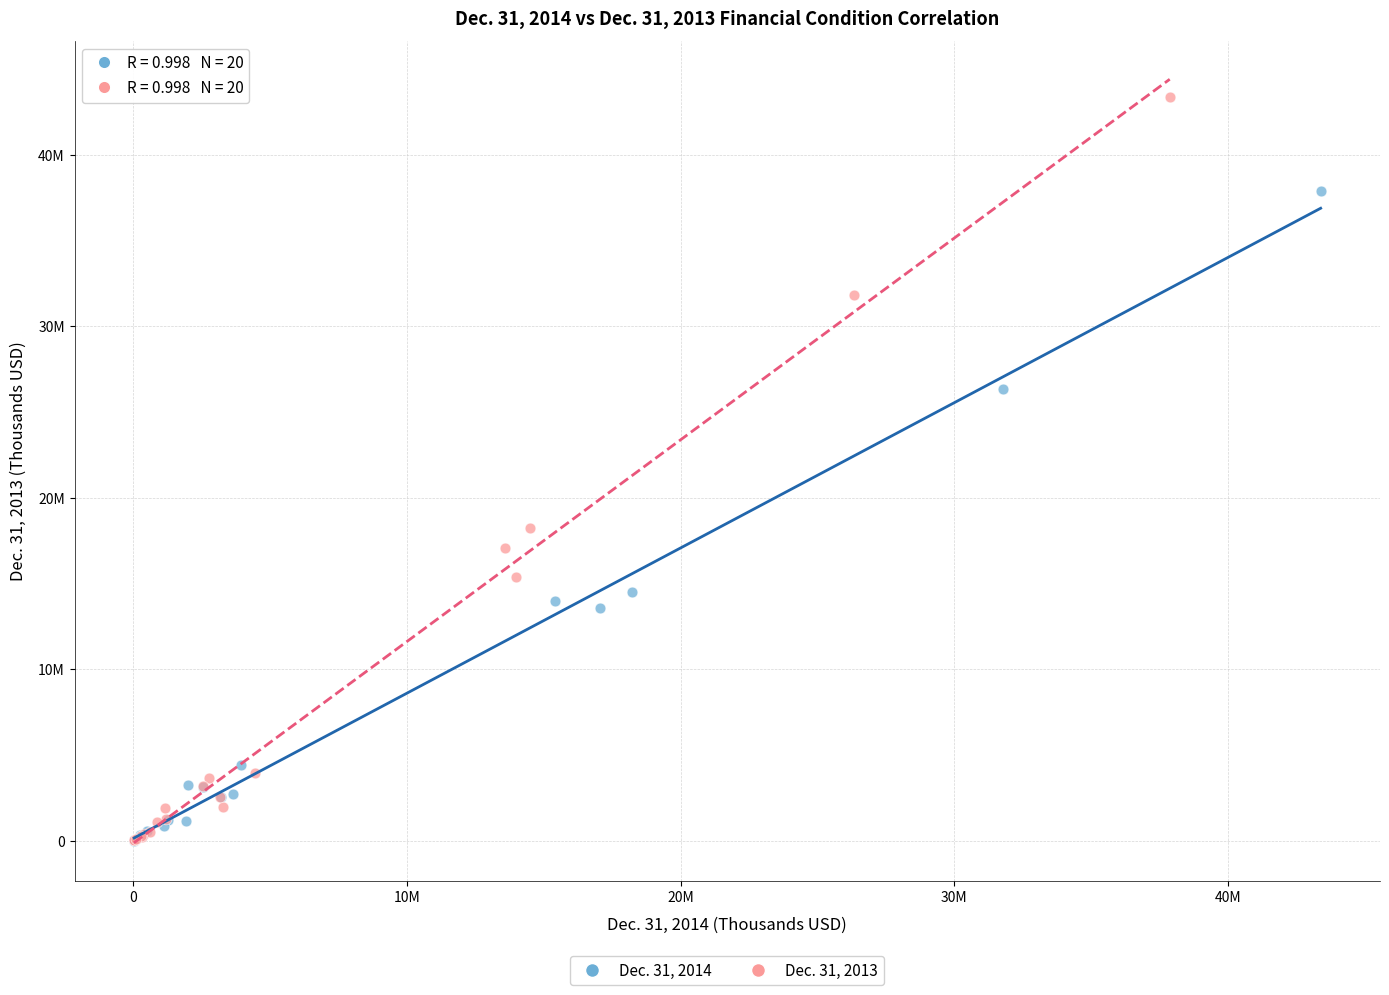

Which series has the widest spread of Y values?

Dec. 31, 2013